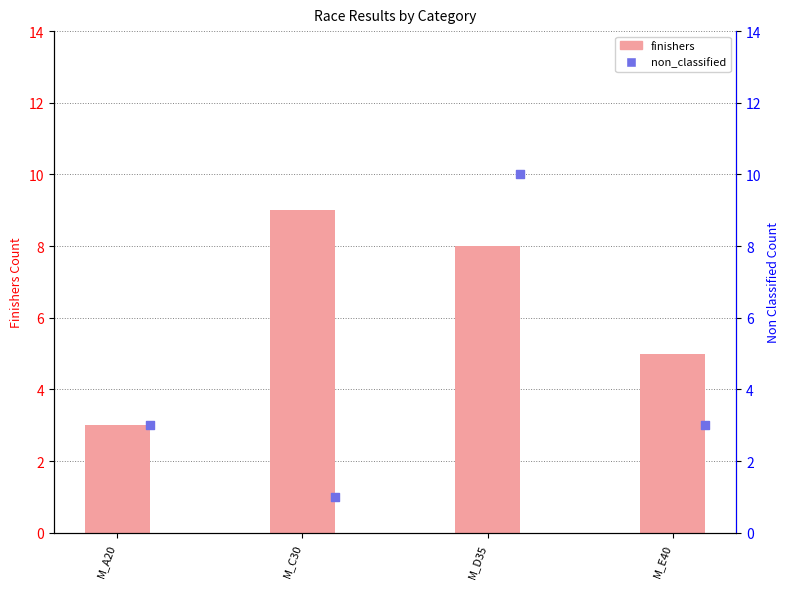

At which category is the sum across all series the highest?

M_D35